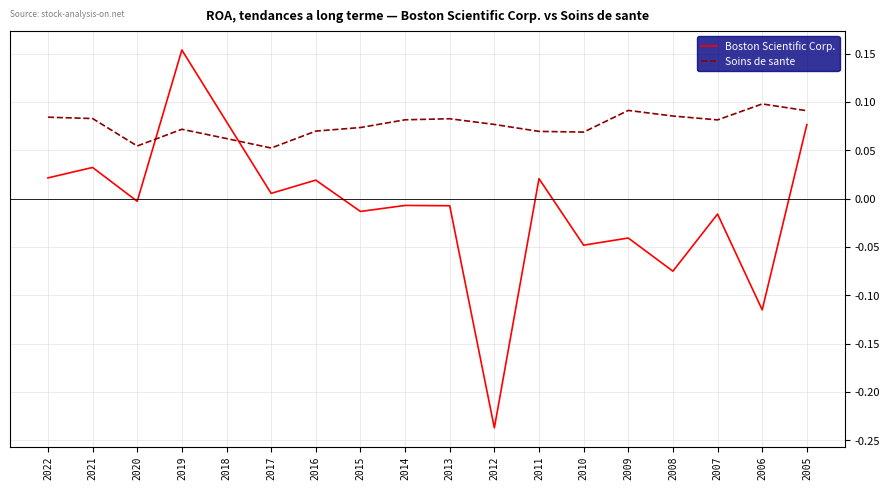

Rank the series by their maximum value, from lowest to highest.

Soins de sante, Boston Scientific Corp.